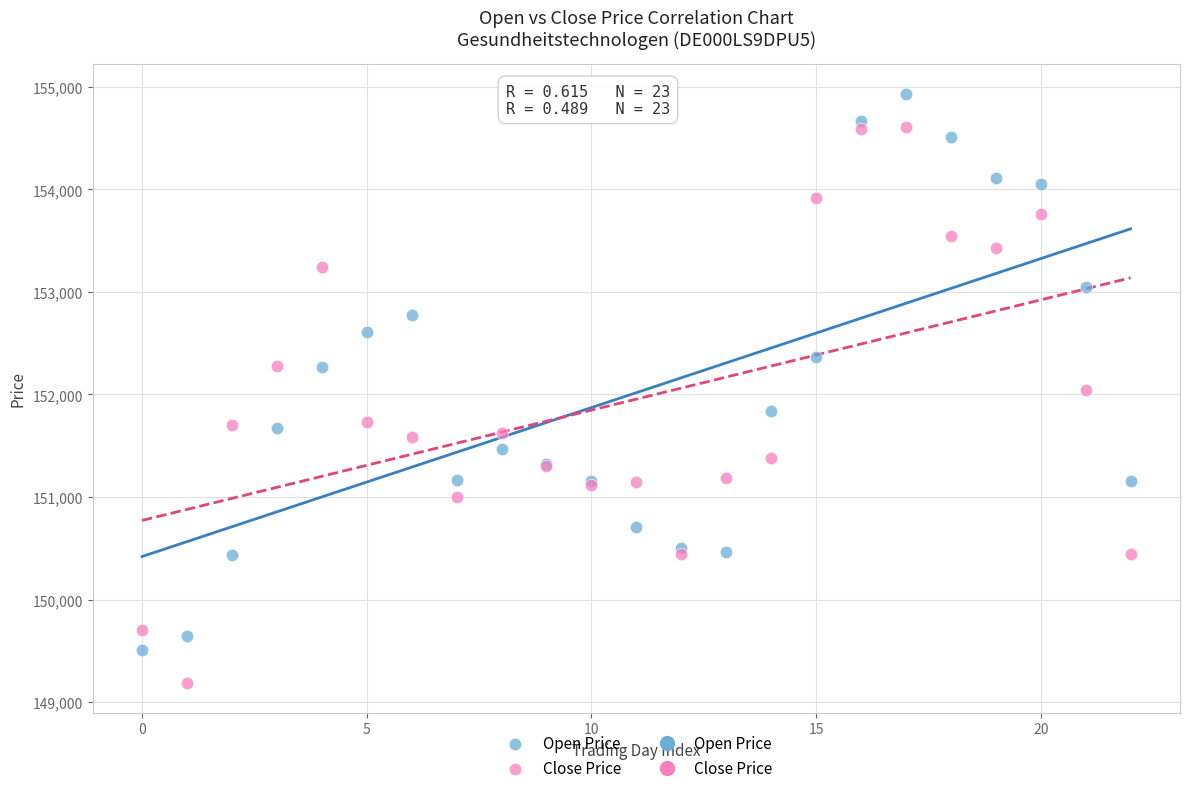

Which series contains the highest Y value?

Open Price